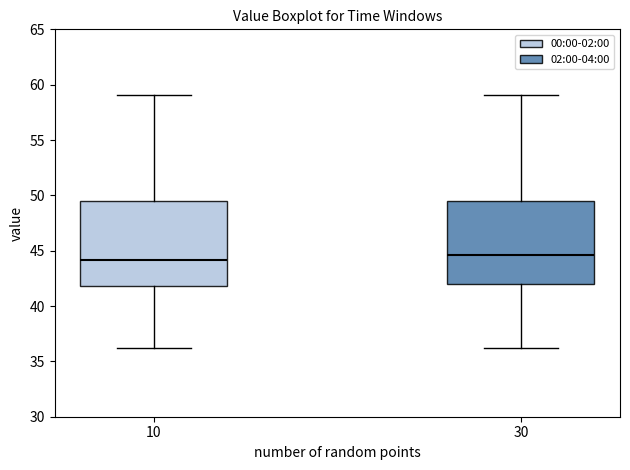

Reading left to right, transcribe this box plot: for each box, give where its median line is, the range the box spans, and where its two whiskers end, as read against the y-axis. The values are not printed on the chart, so give them approximately, as read against the axis.

10: median 44.0, box 42.0 to 49.5, whiskers 36.0 to 59.0
30: median 44.5, box 42.0 to 49.5, whiskers 36.0 to 59.0